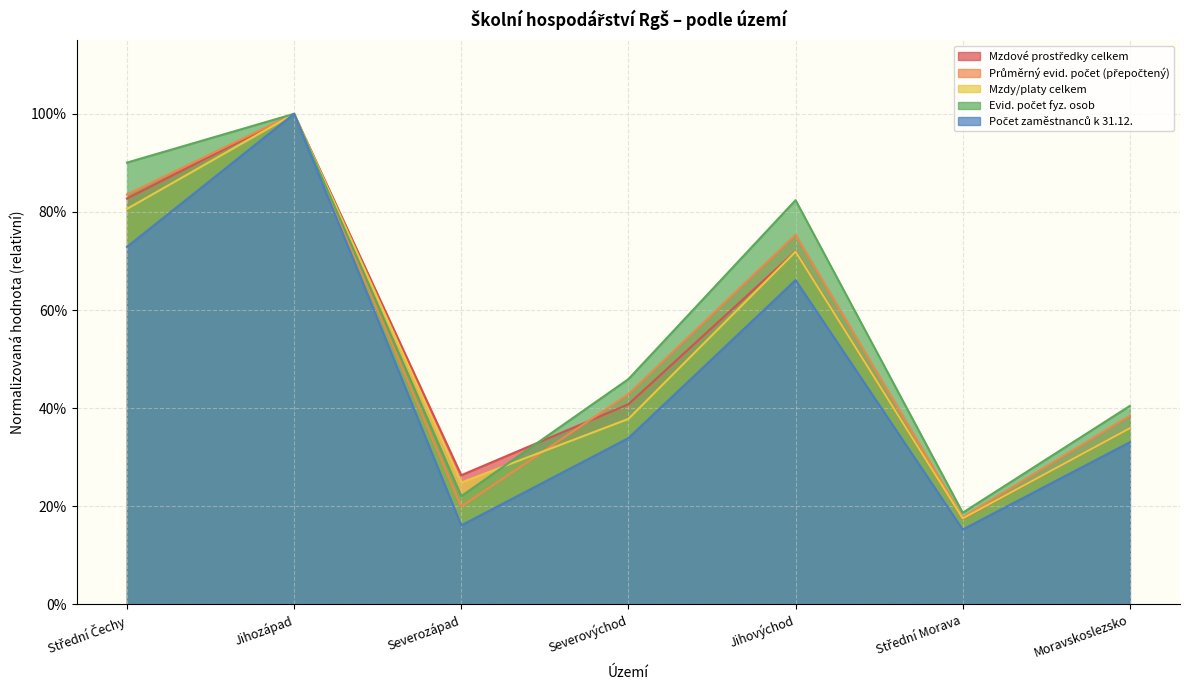

Where is Počet zaměstnanců k 31.12. nearest to the value 0?

Střední Morava